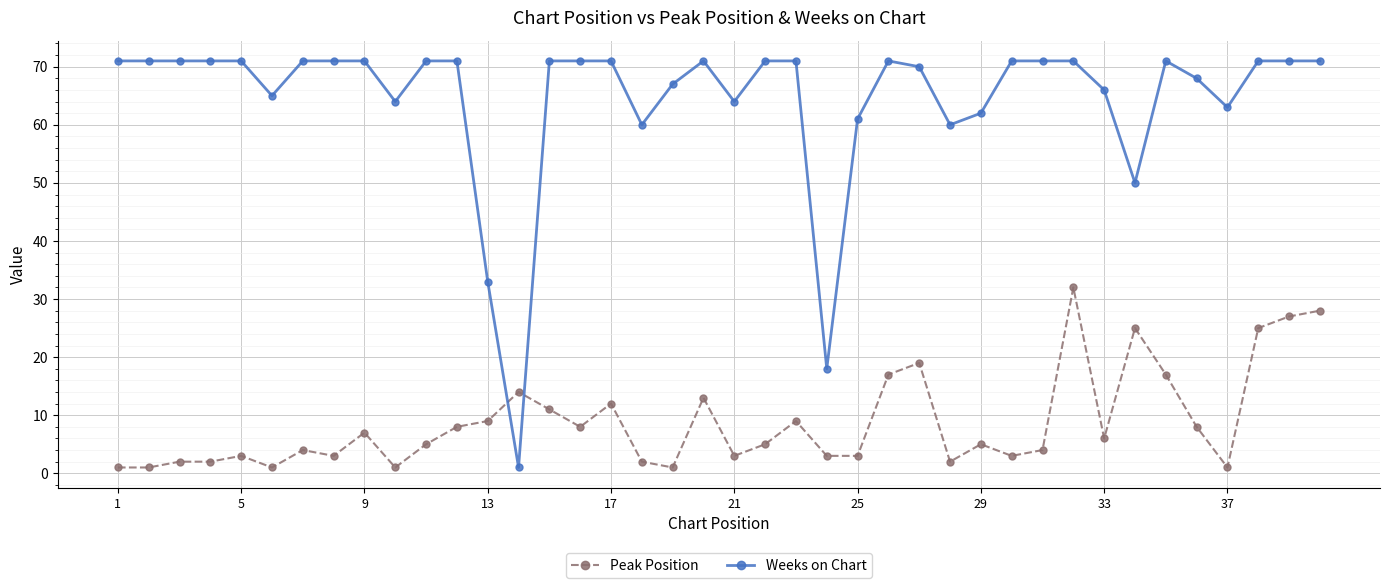

True or false: Peak Position has more than 2 interior local peaks.

True